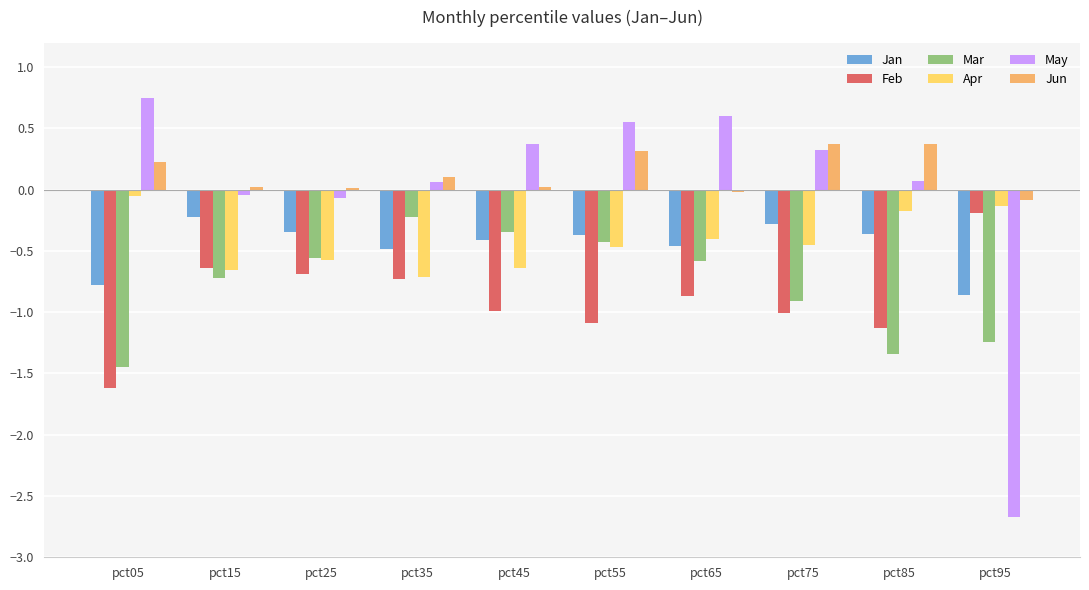

What is the spread (max minus min) of values at pct75?

1.4